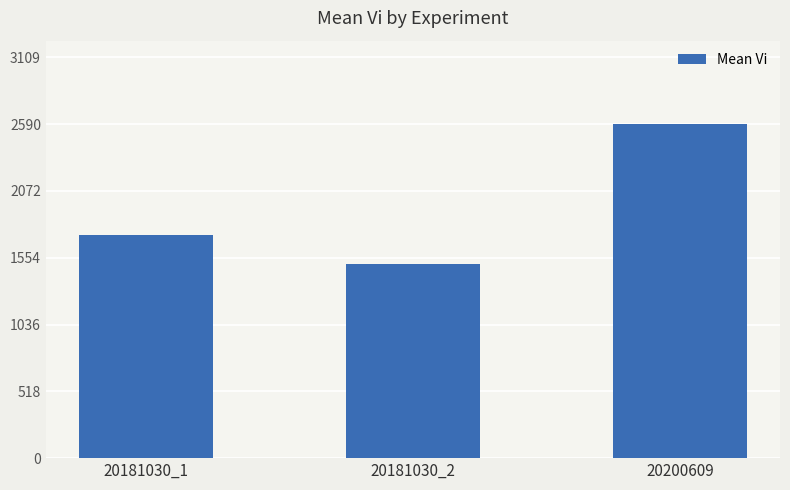

What is the maximum value shown in the chart?

2590.9